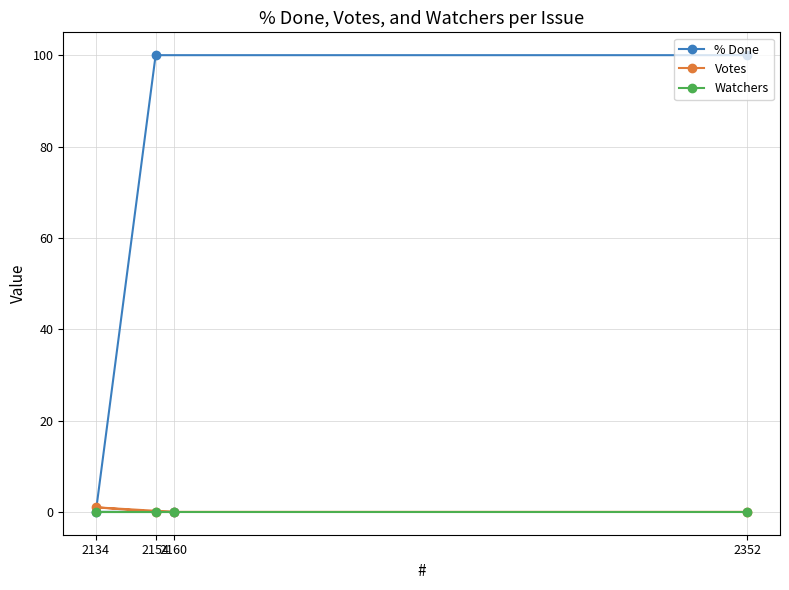

What position from the right is 2154?

3